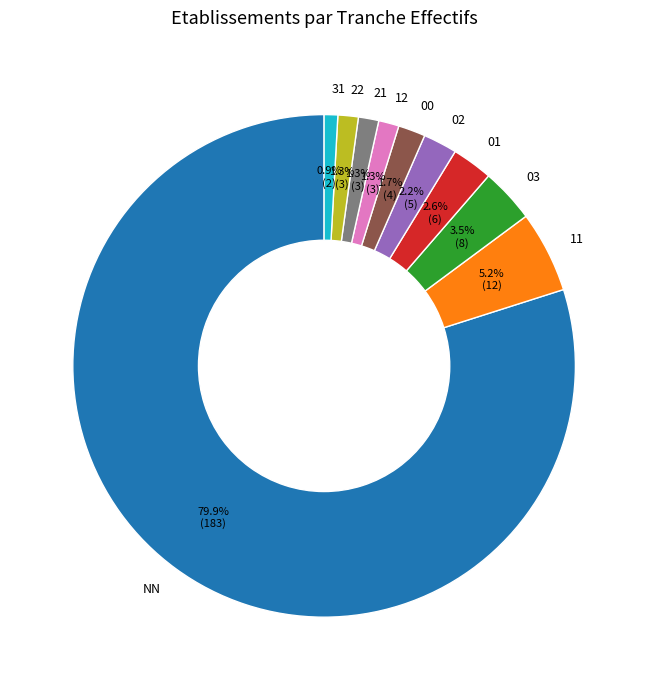

What is the ratio of the value at 01 to the value at 12?

2.0